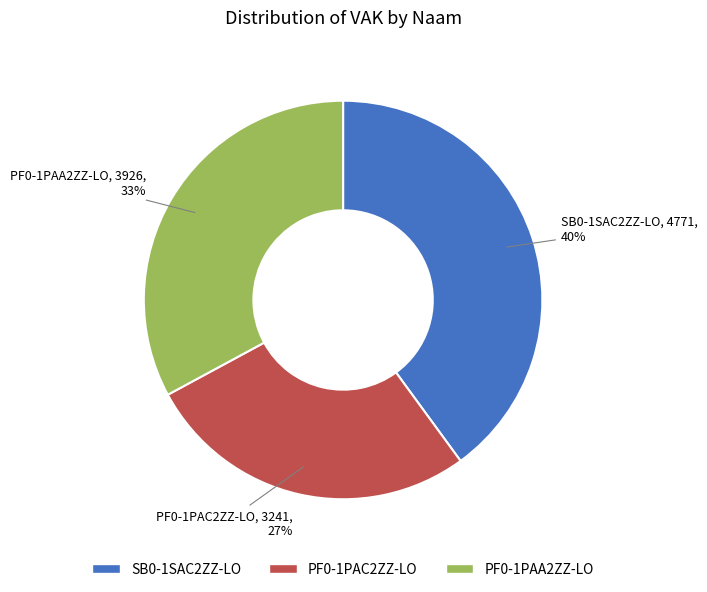

Rank the categories by value from highest to lowest.

SB0-1SAC2ZZ-LO, PF0-1PAA2ZZ-LO, PF0-1PAC2ZZ-LO